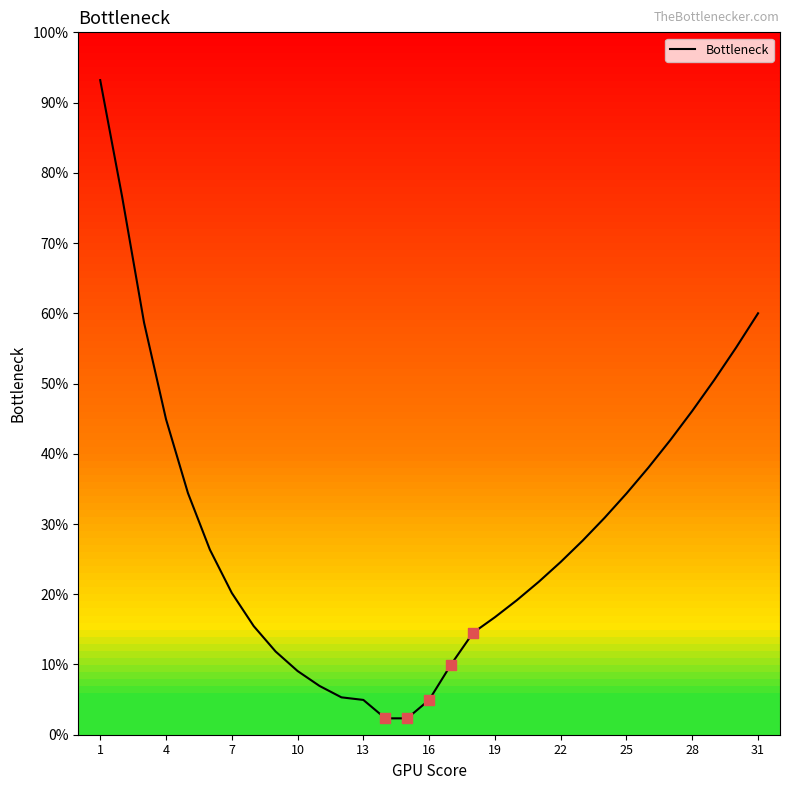

What is the minimum value shown in the chart?

2.3